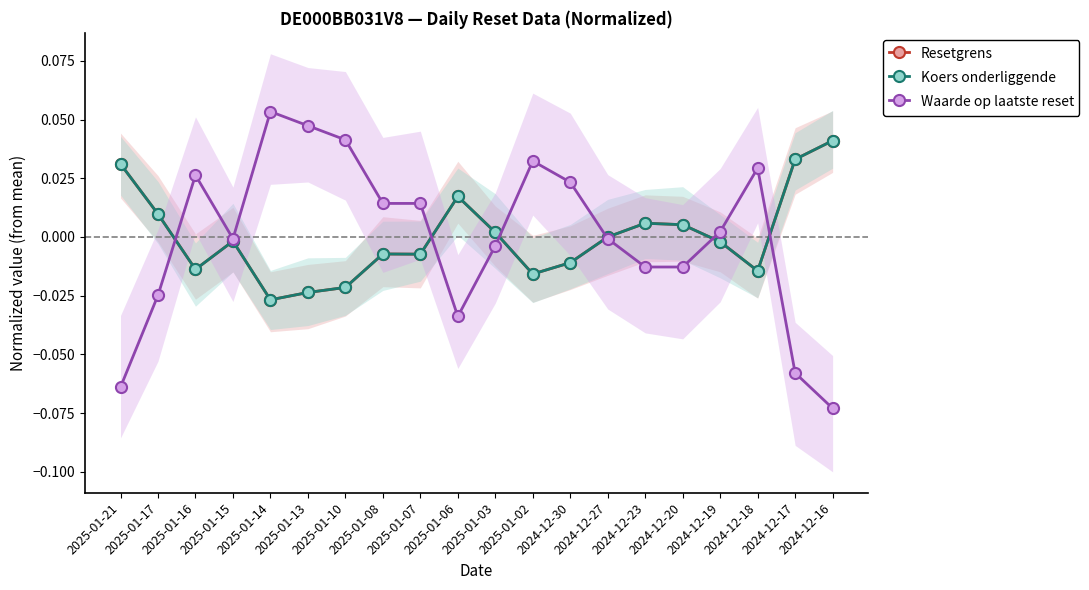

Where is the first local minimum for Koers onderliggende?

2025-01-16